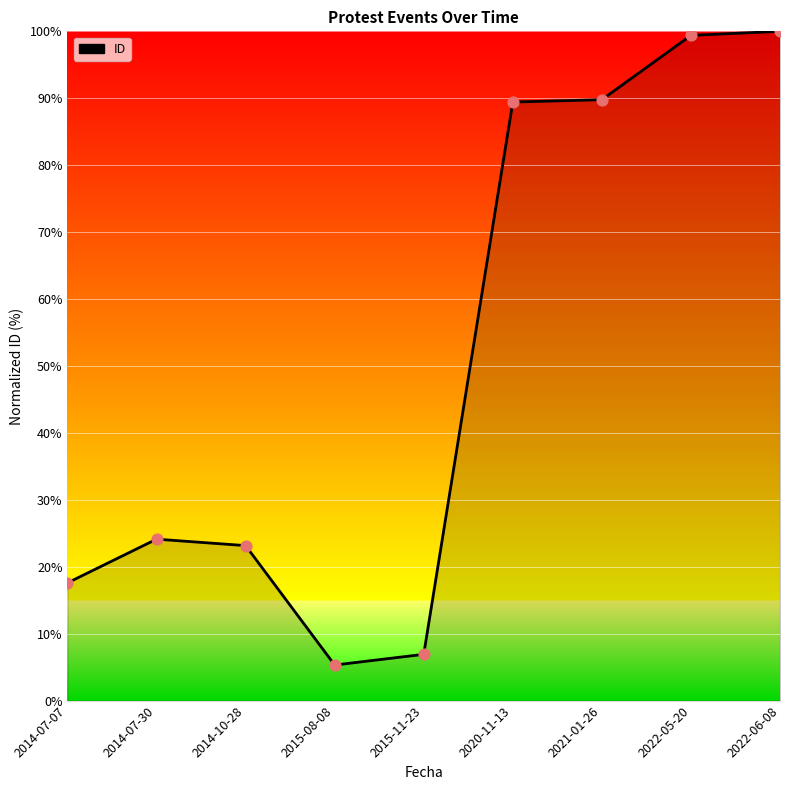

Between 2014-10-28 and 2022-06-08, which is larger?

2022-06-08